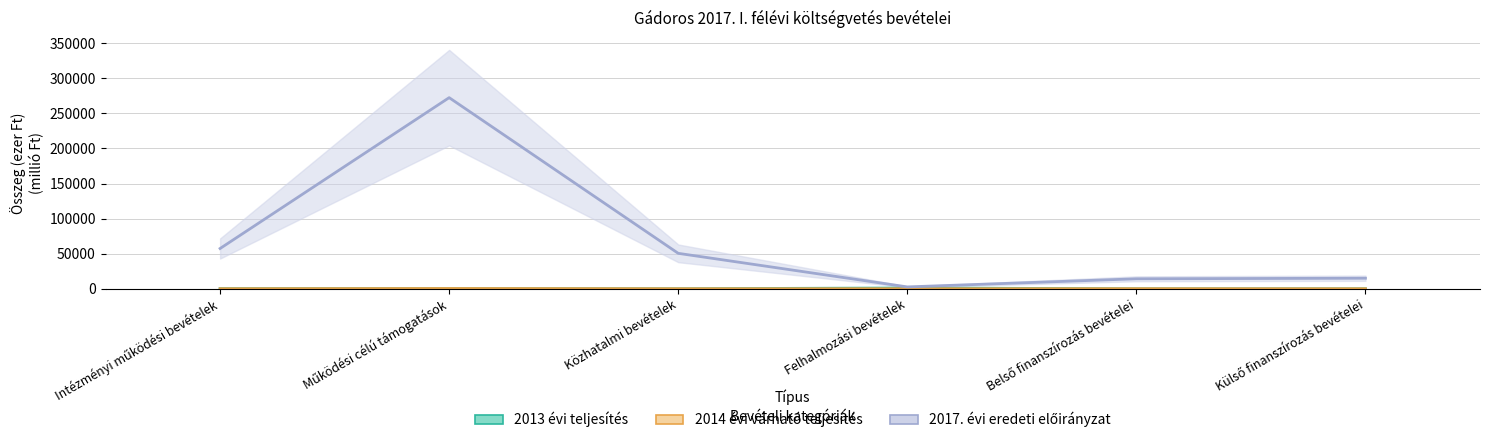

Where is the first local maximum for 2014 évi várható teljesítés?

Működési célú támogatások